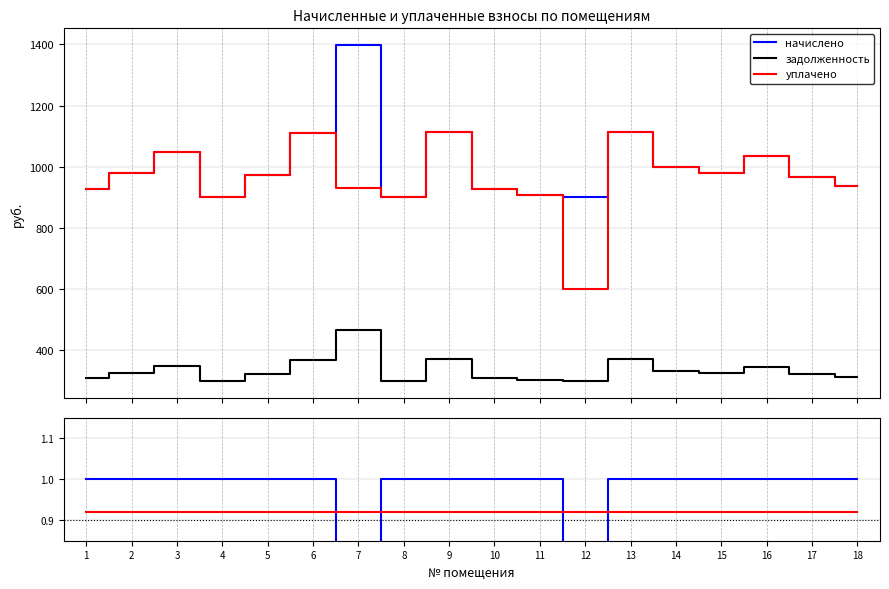

The value of уплачено/начислено at 6 is 0.4. True or false?

False